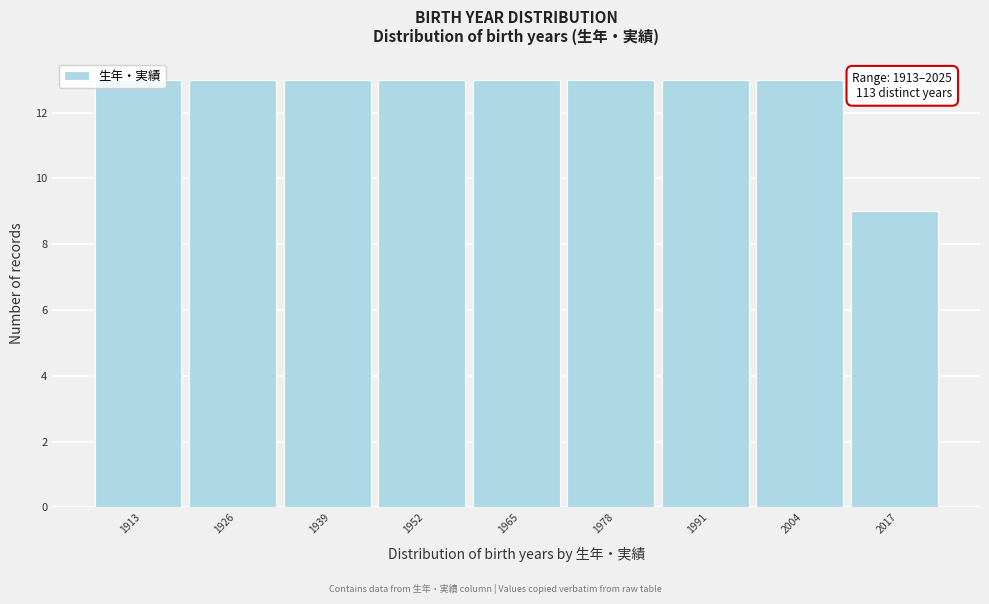

What is the sum of the values at 1965 and 1913?

26